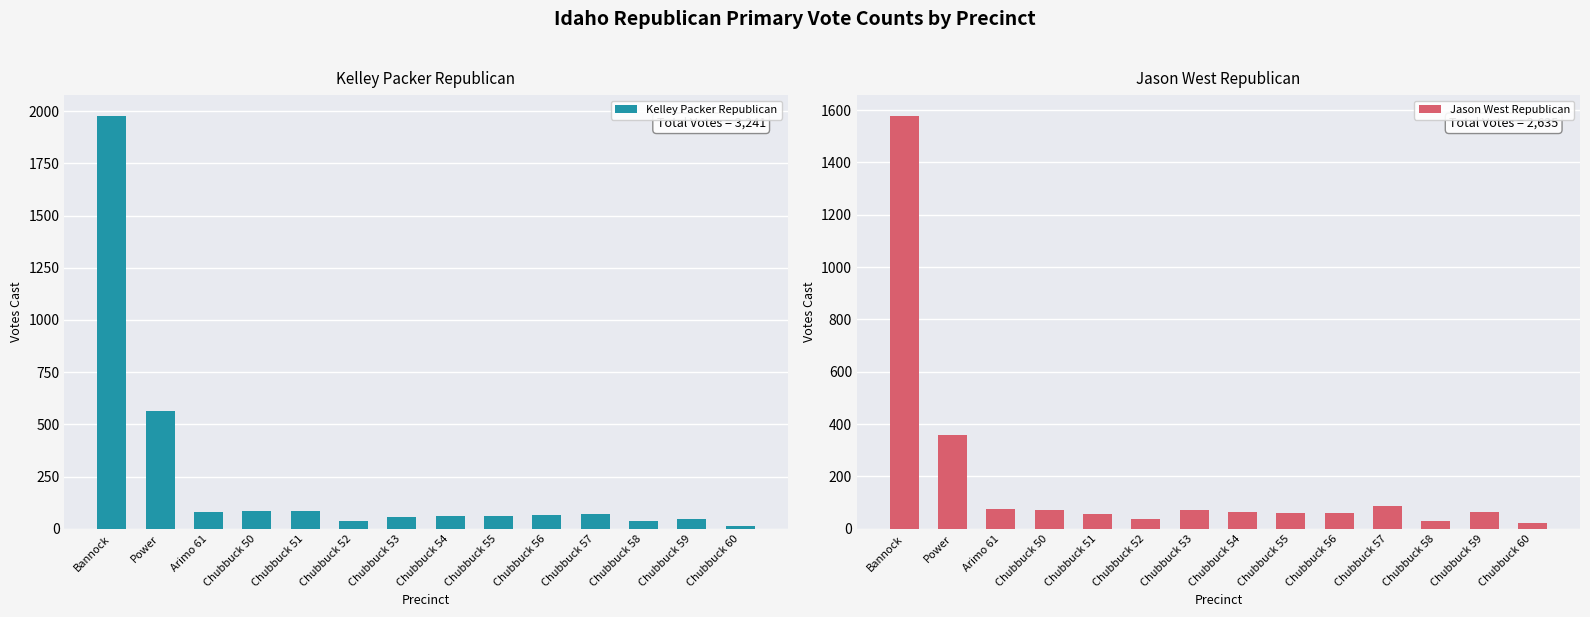

Which series has the widest spread of values?

Kelley Packer Republican